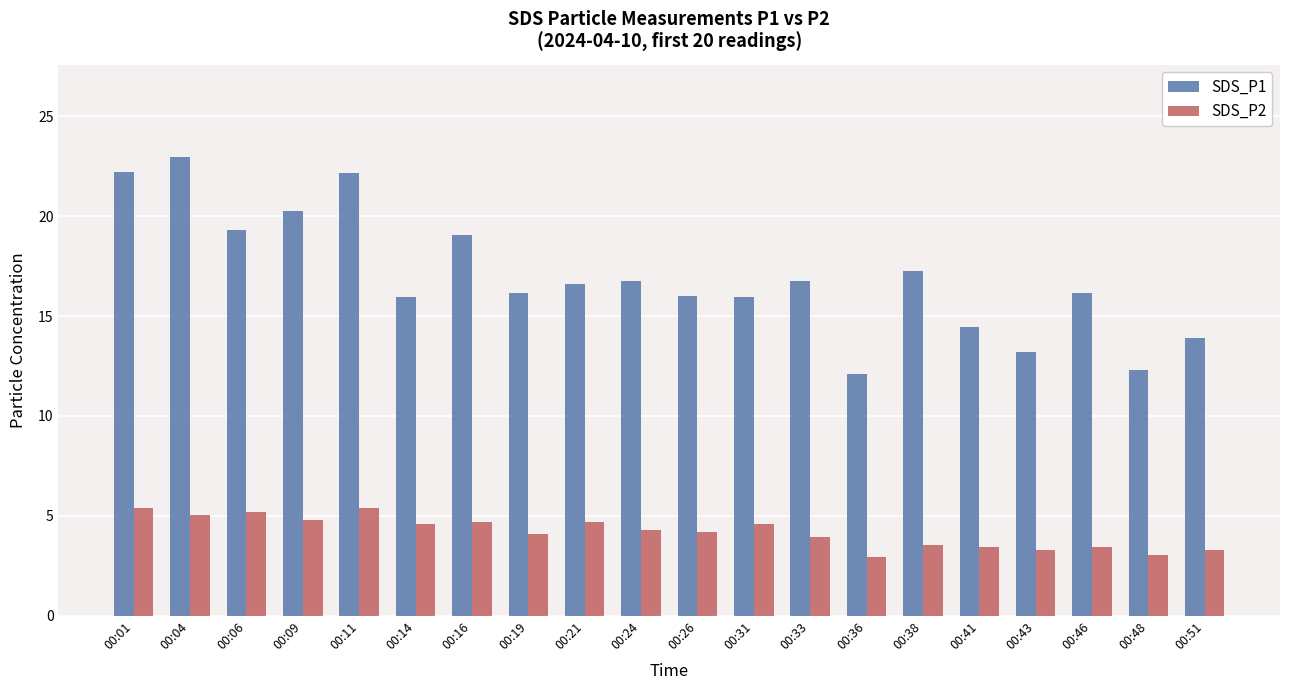

At how many categories does at least one series exceed 9?

20